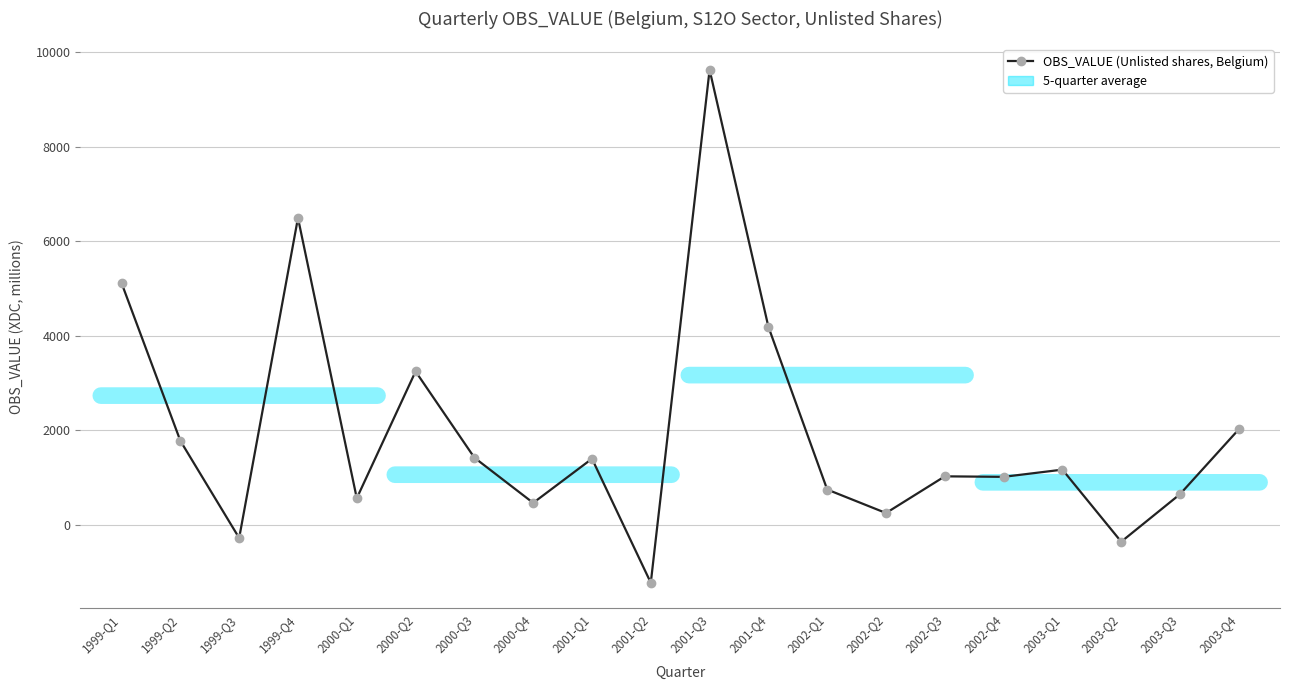

Is it true that the value at 2002-Q2 is 377.6?

False